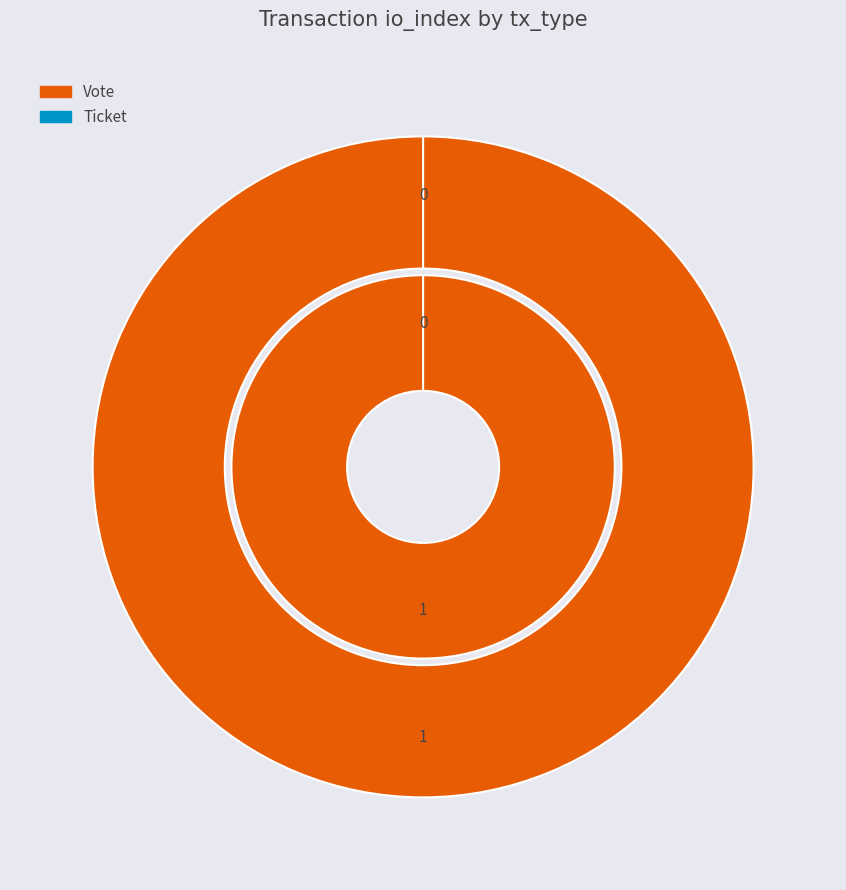

The Ticket slice represents 0% of the pie. True or false?

True